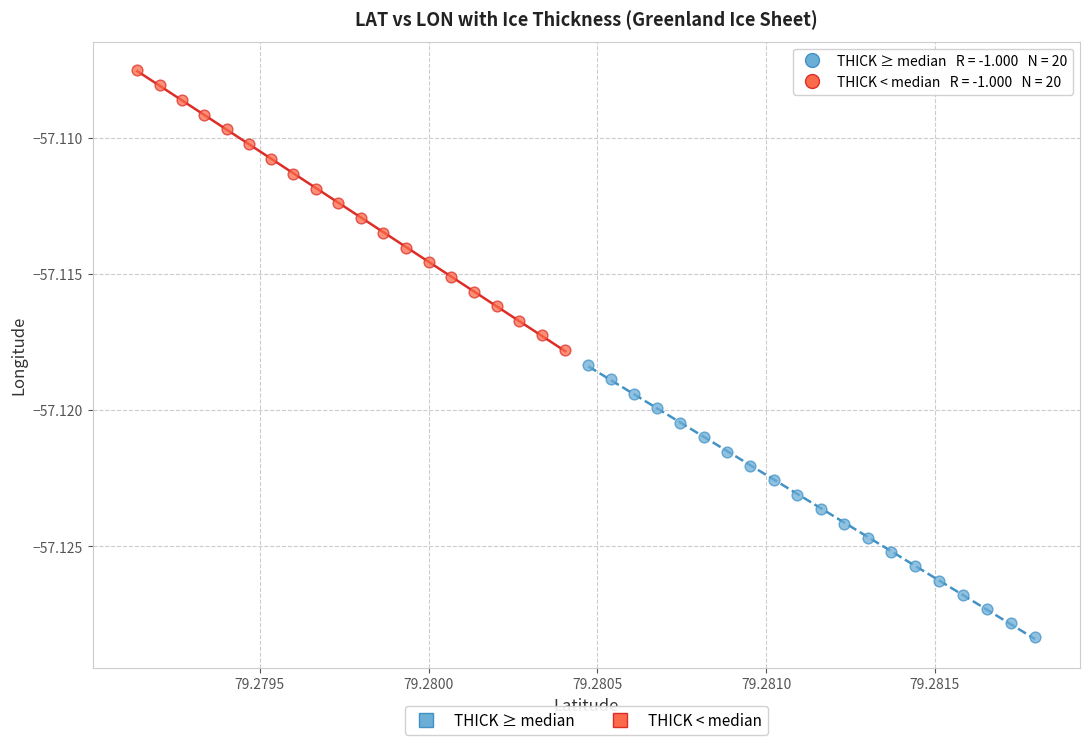

Which series contains the lowest Y value?

THICK ≥ median